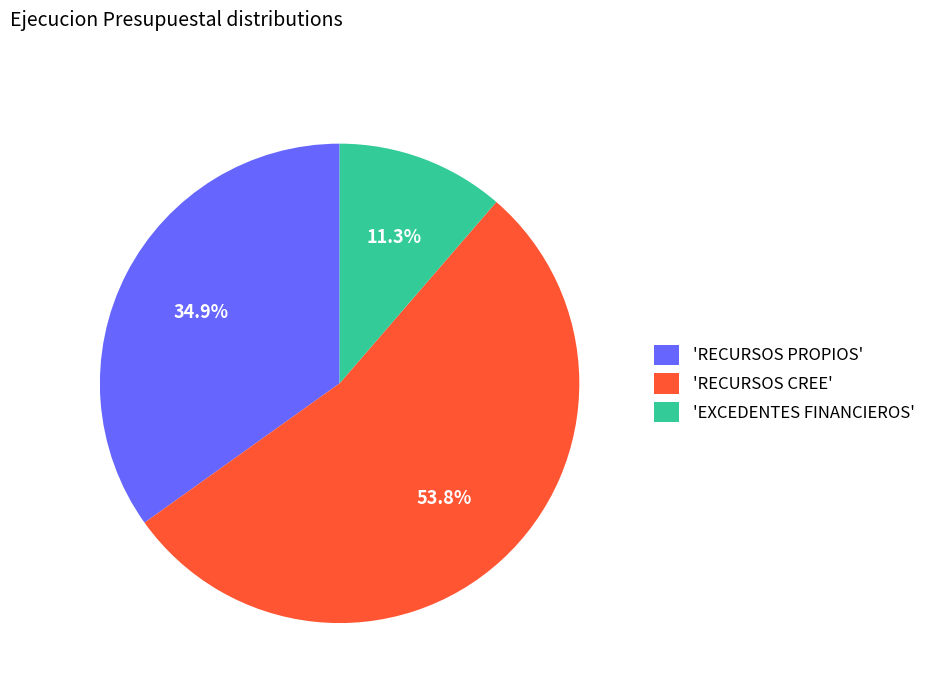

How many segments does this pie chart have?

3